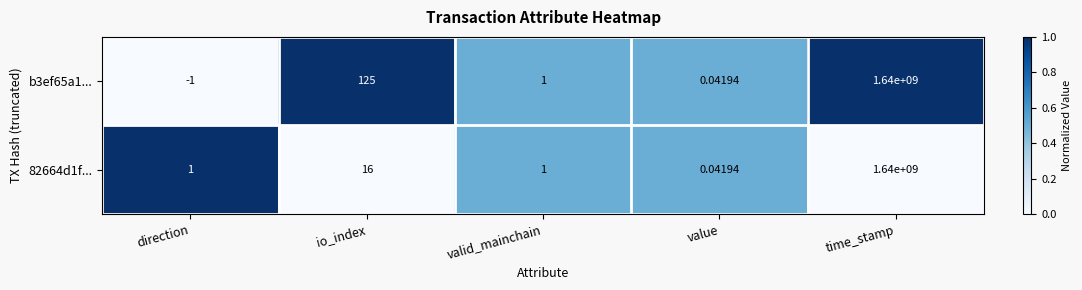

What is the total value across all series at time_stamp?

3280000000.0